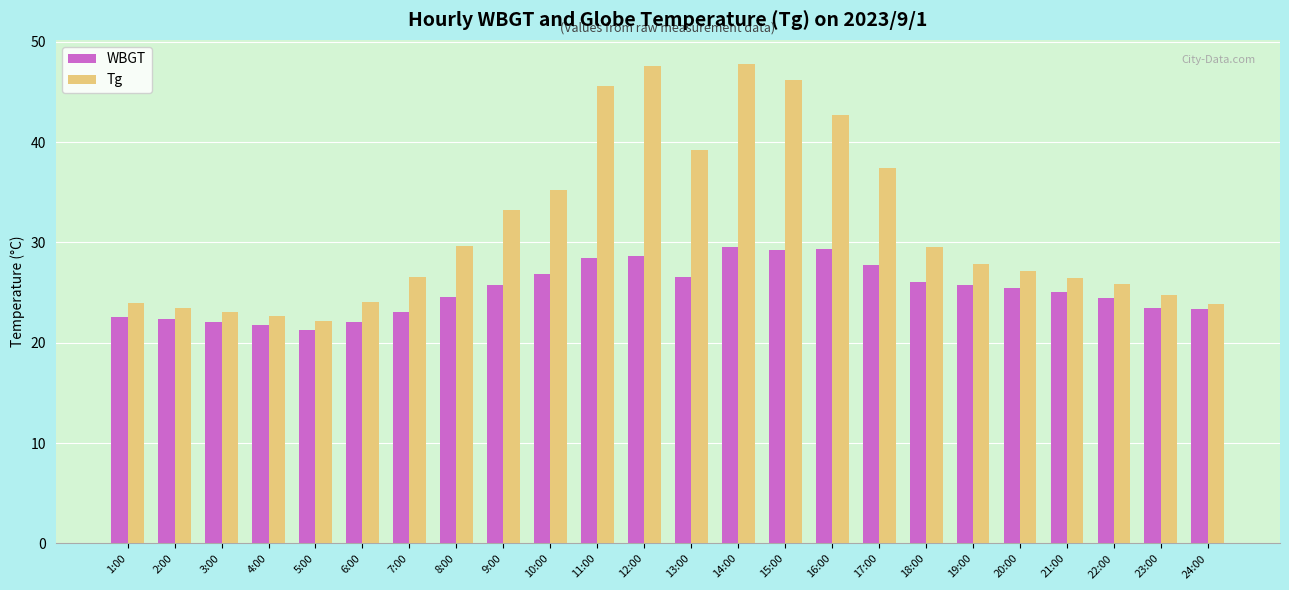

Is the value of WBGT at 2:00 greater than the value of Tg at 6:00?

No